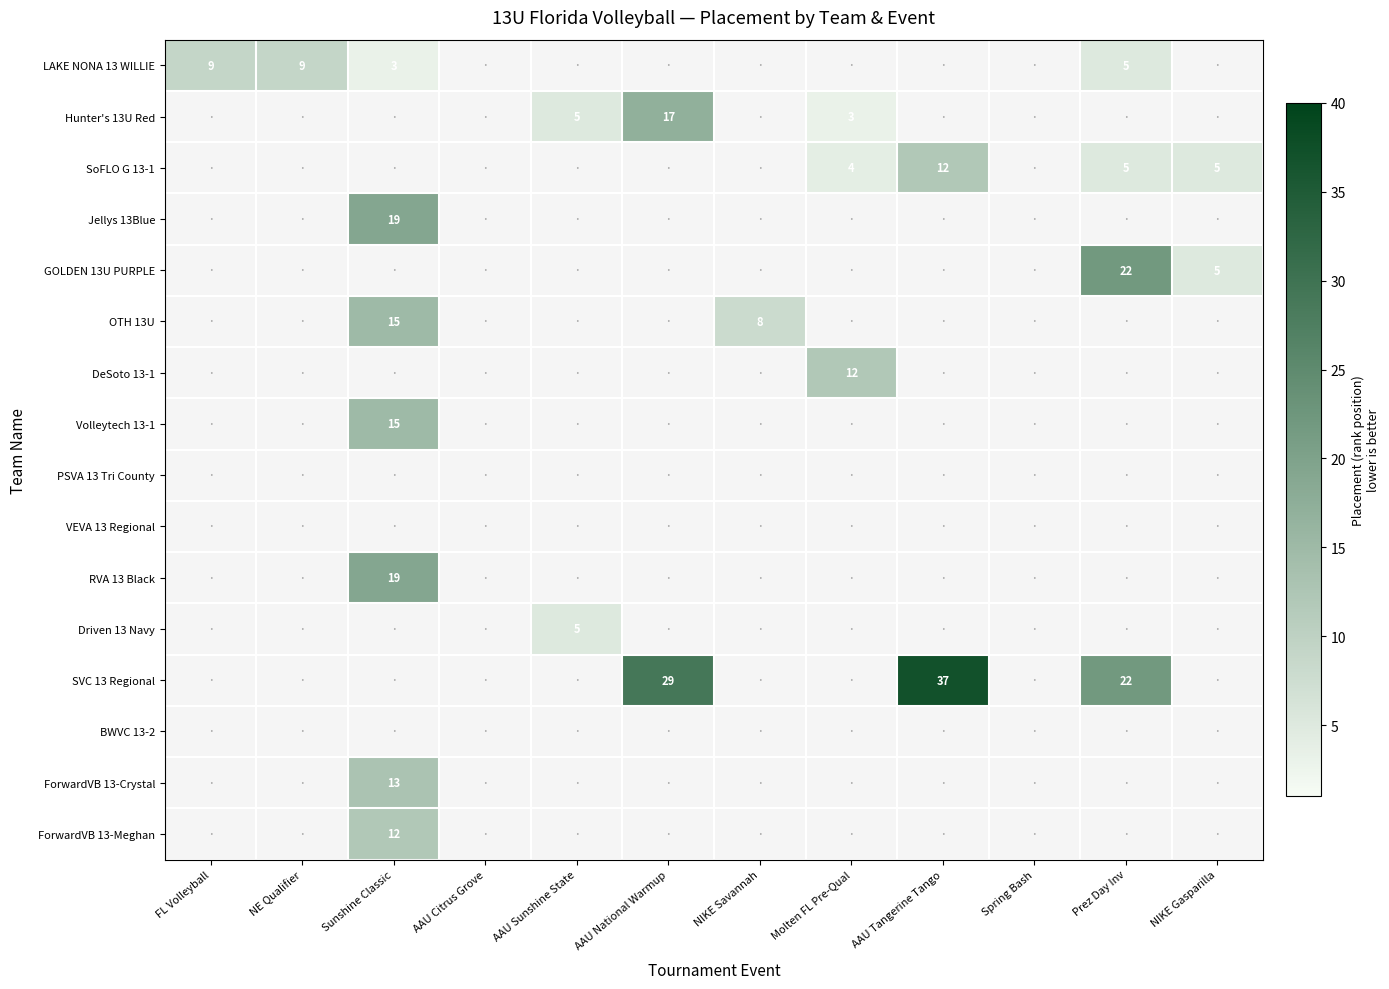

Is it true that SoFLO G 13-1 equals 3 at Prez Day Inv?

False